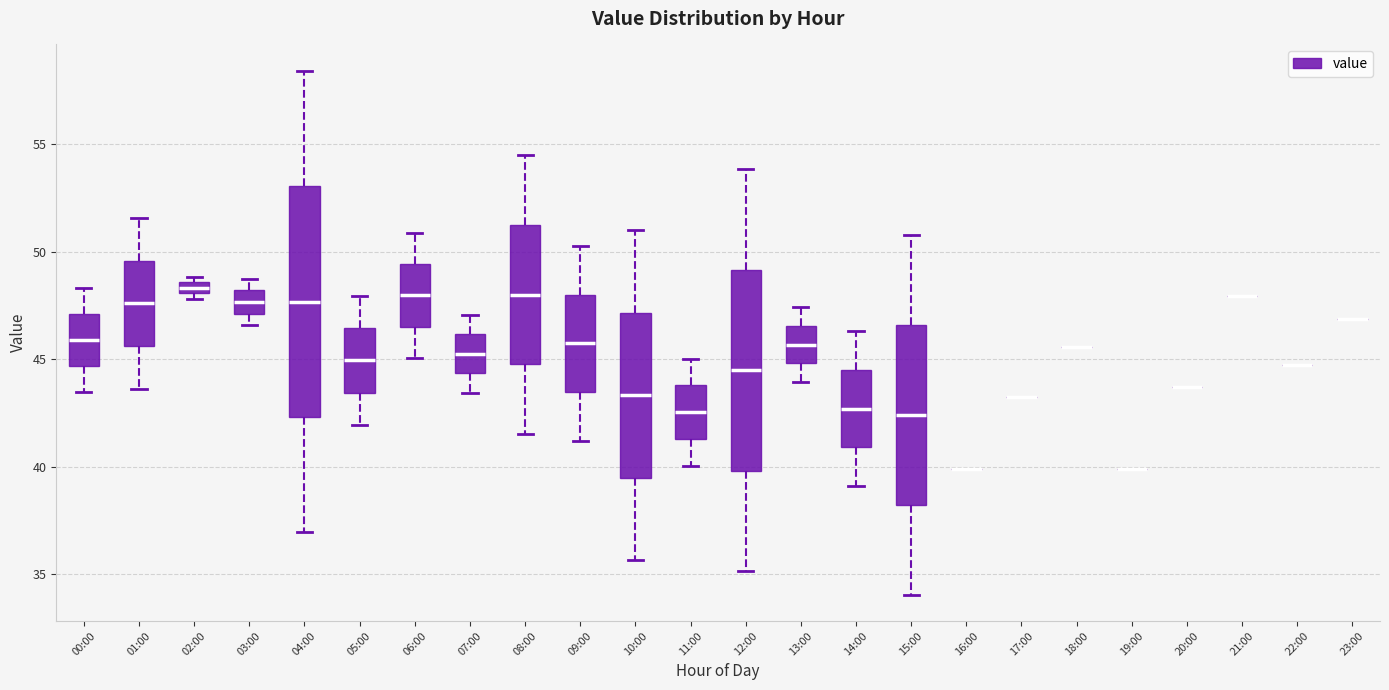

Where is the lower edge of the box for 11:00 on the y-axis? The values are not printed on the chart, so give them approximately, as read against the axis.

41.5